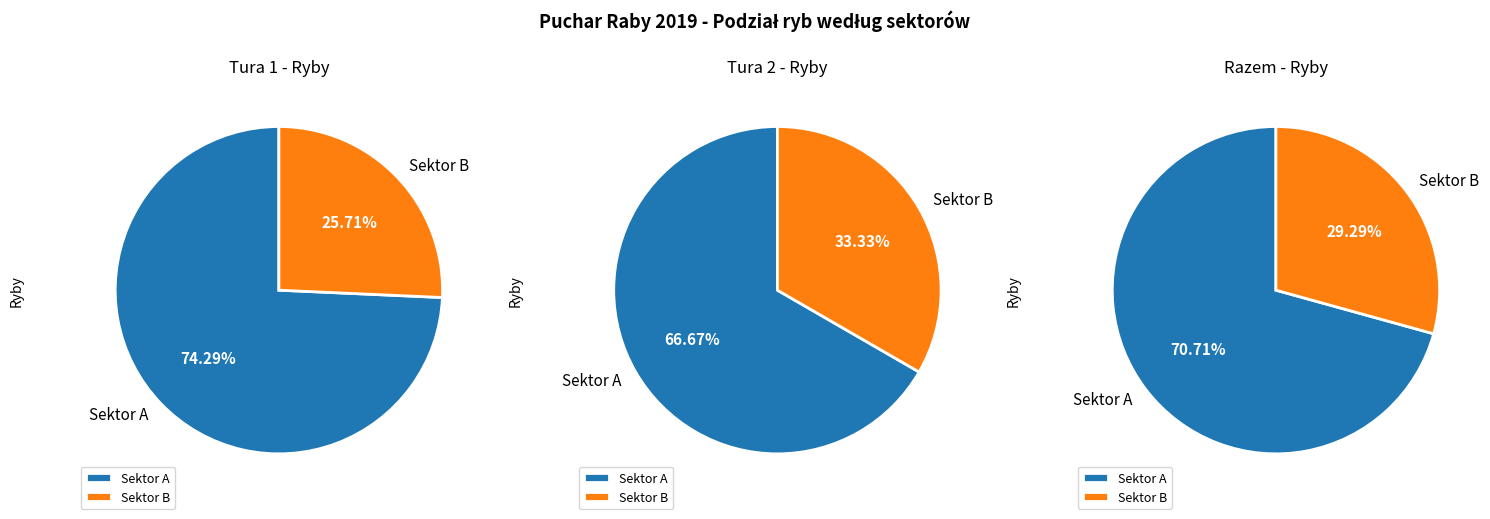

Does Sektor B represent more than half of the total?

No